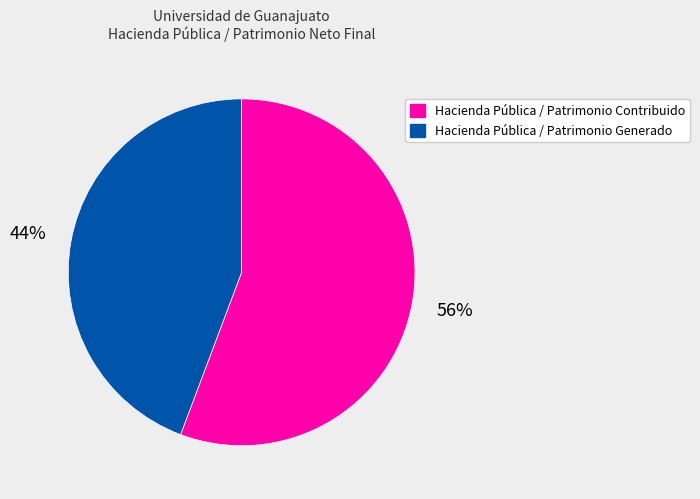

Is it true that Hacienda Pública / Patrimonio Contribuido is 69% of the pie?

False